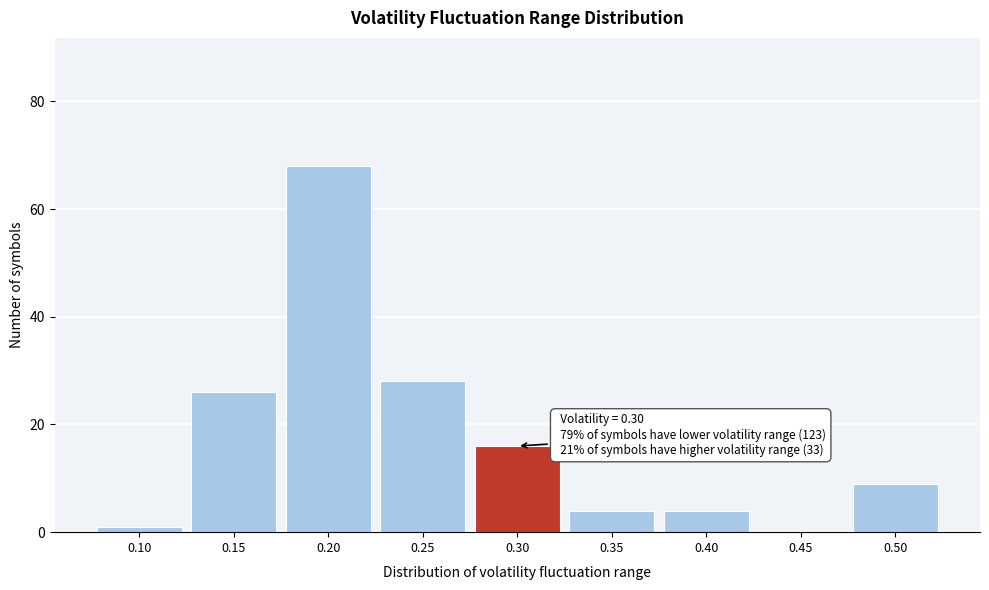

Over which range of the x-axis is the bar tallest?

0.175 to 0.225